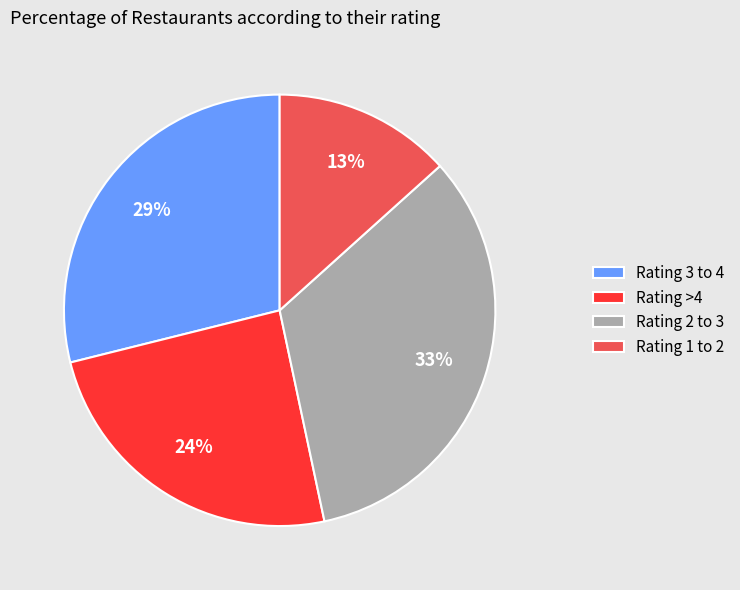

Is there any slice that represents more than half of the pie?

No